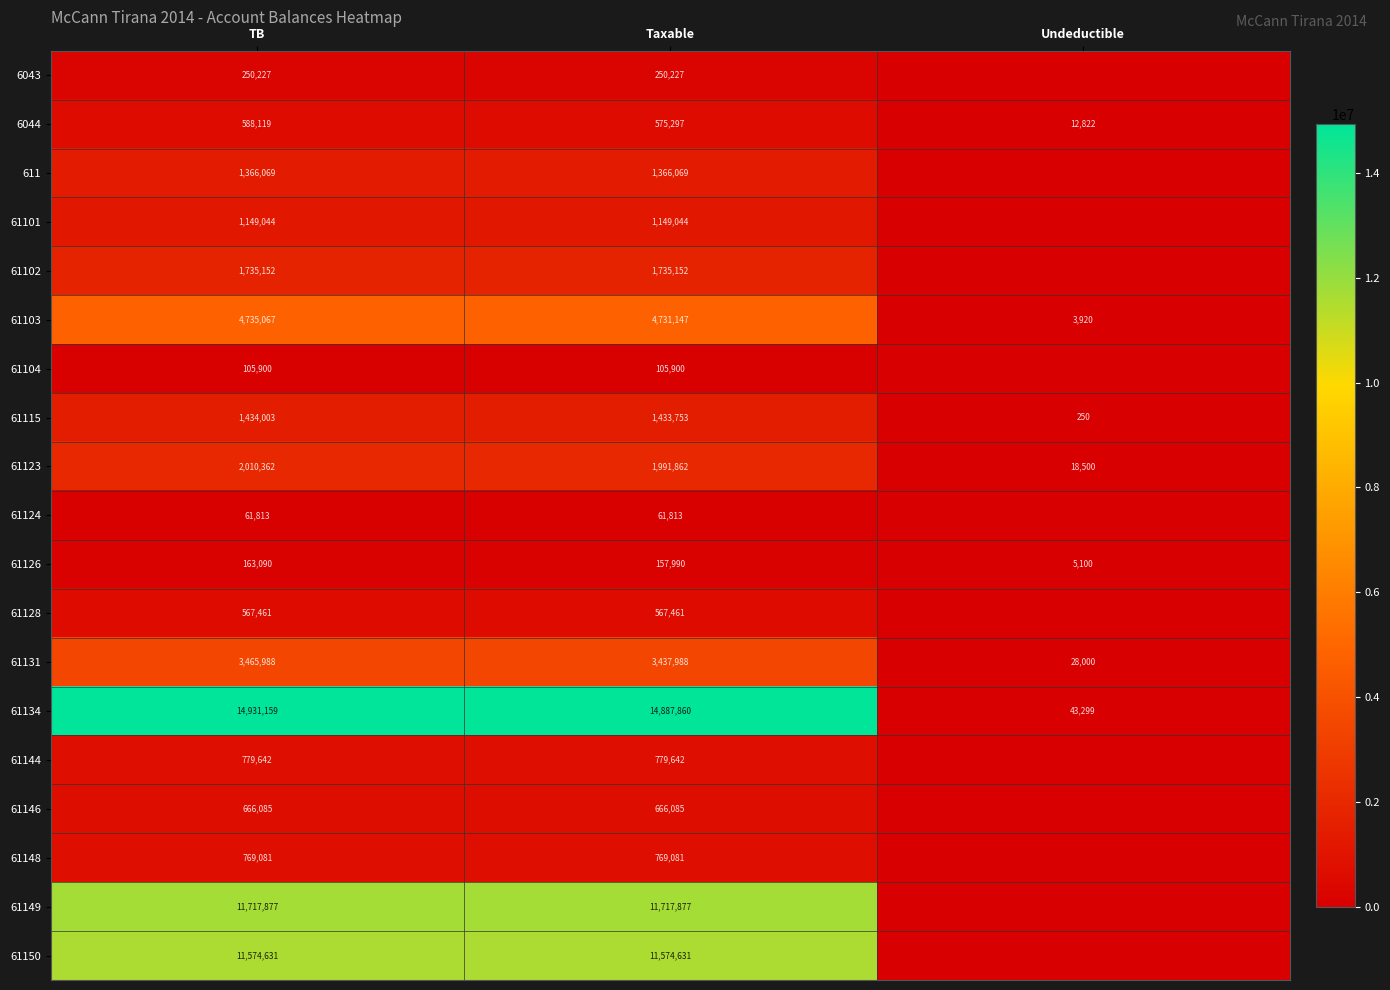

Which category has the lowest value across all series?

Undeductible